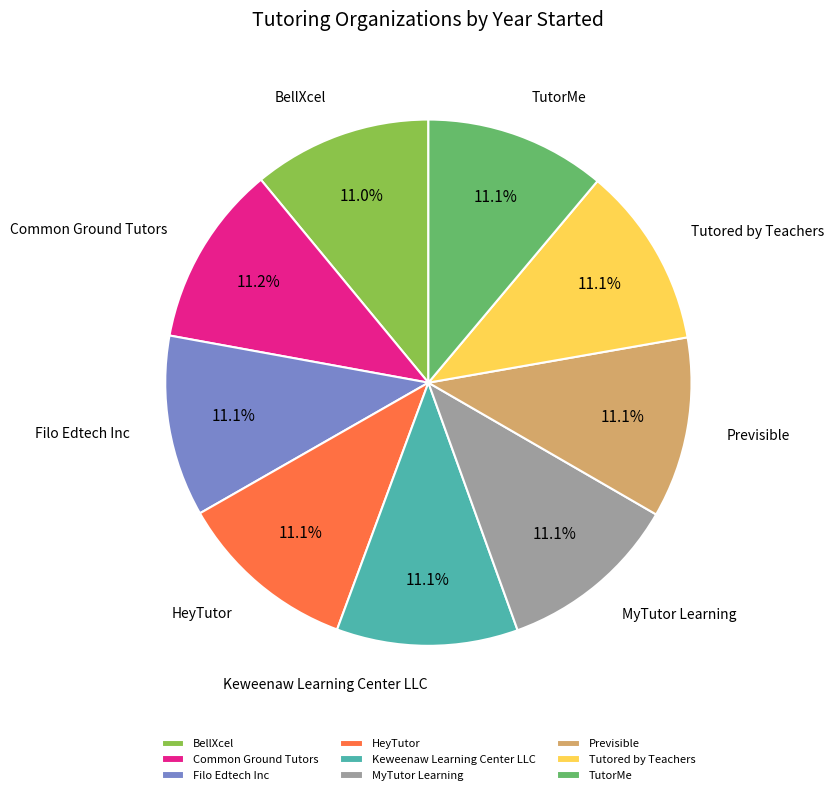

Approximately how many times larger is the value at Tutored by Teachers compared to MyTutor Learning?

1.0